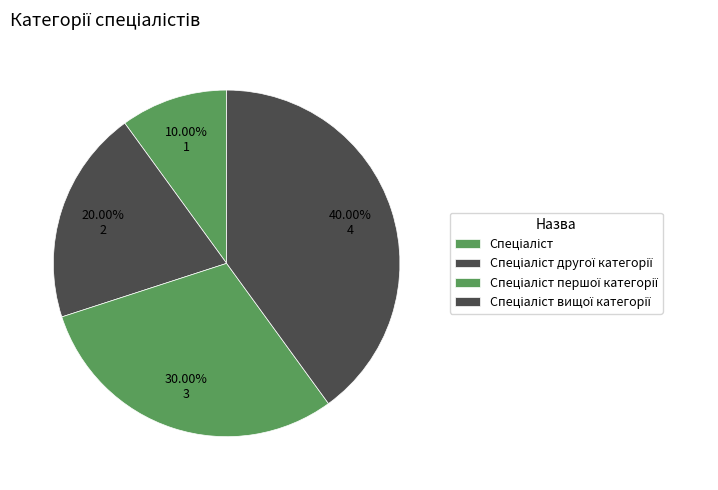

How many slices are in this pie chart?

4